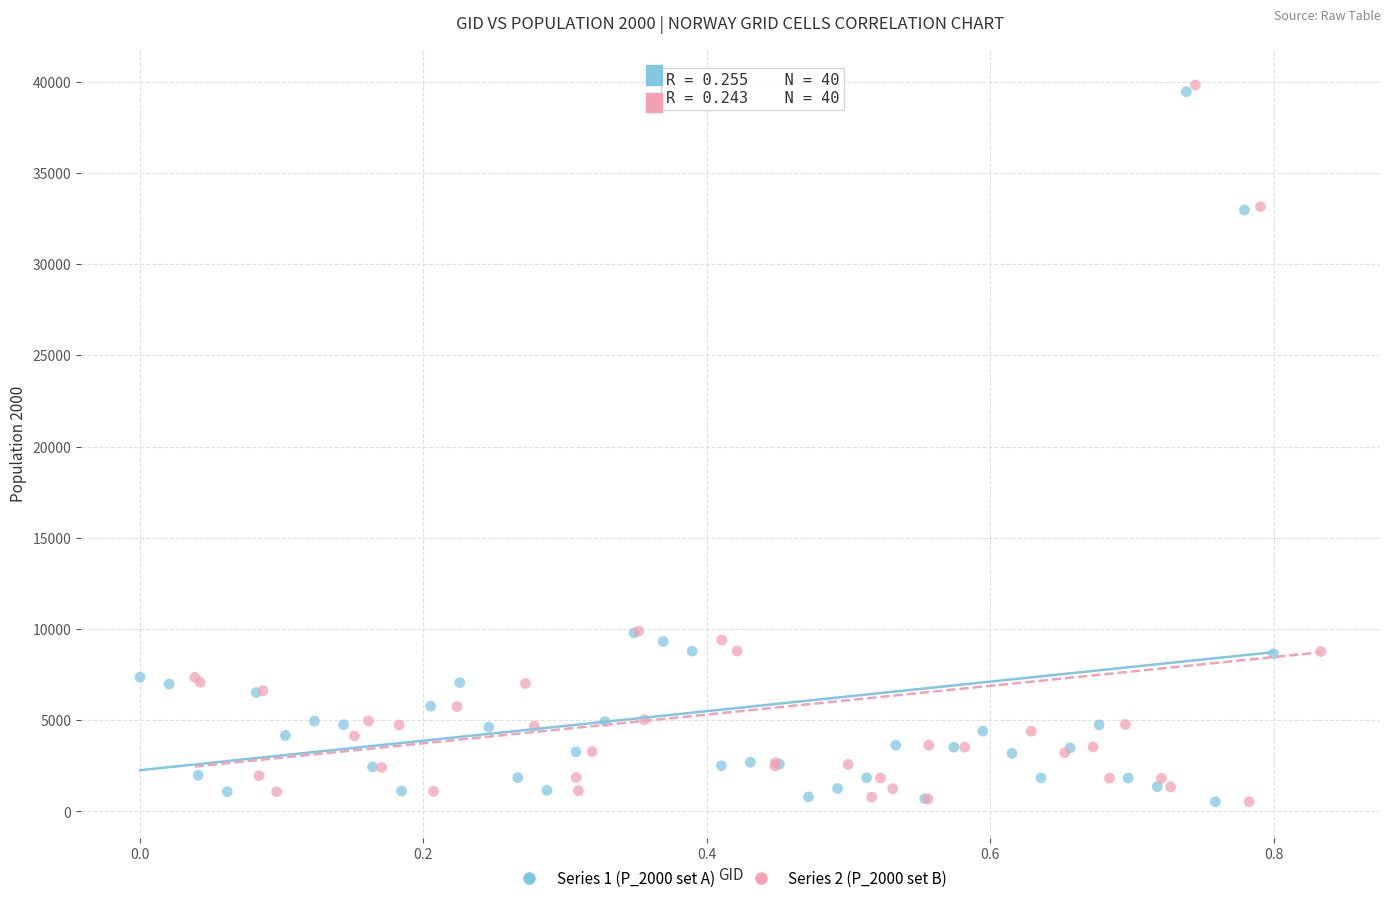

Which series has the widest spread of Y values?

Series 2 (P_2000 set B)